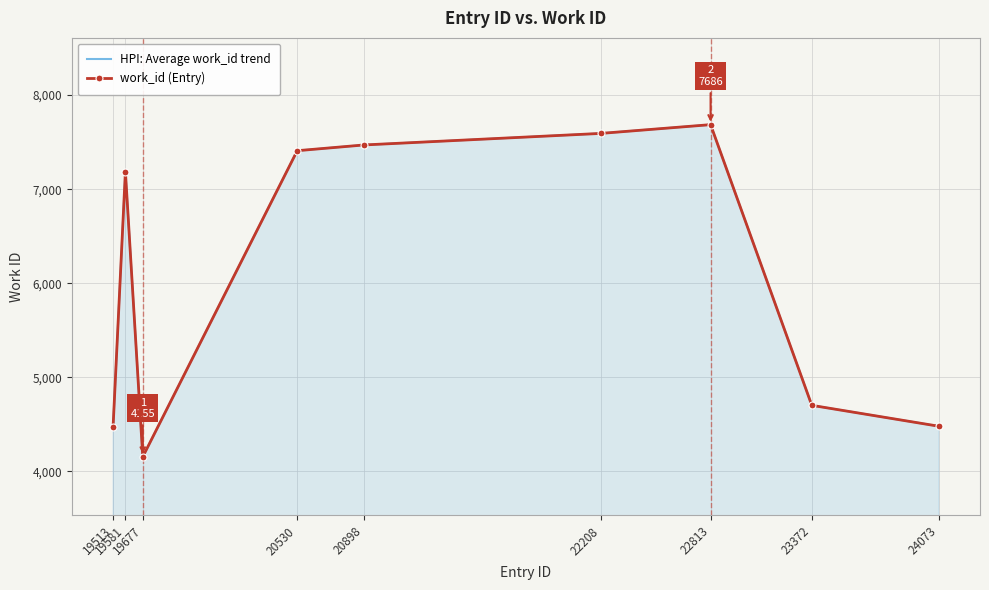

At which category does the chart reach its peak across all series?

22813